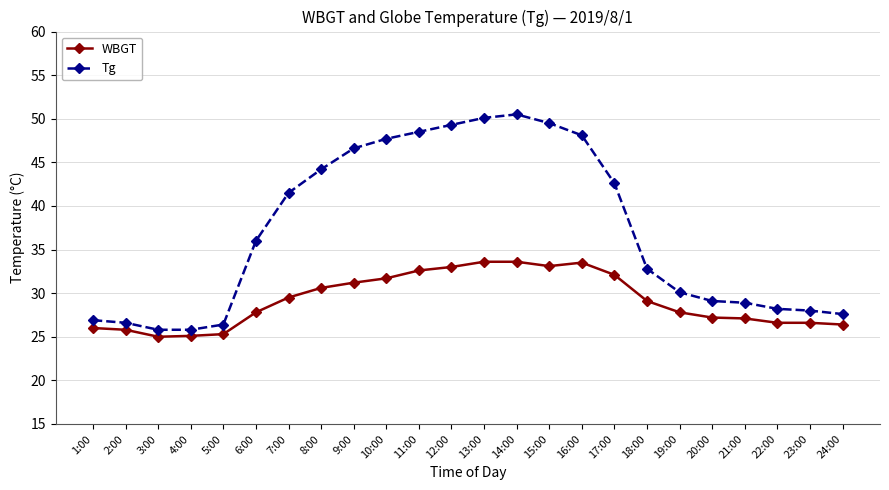

How many lines are shown in the chart?

2